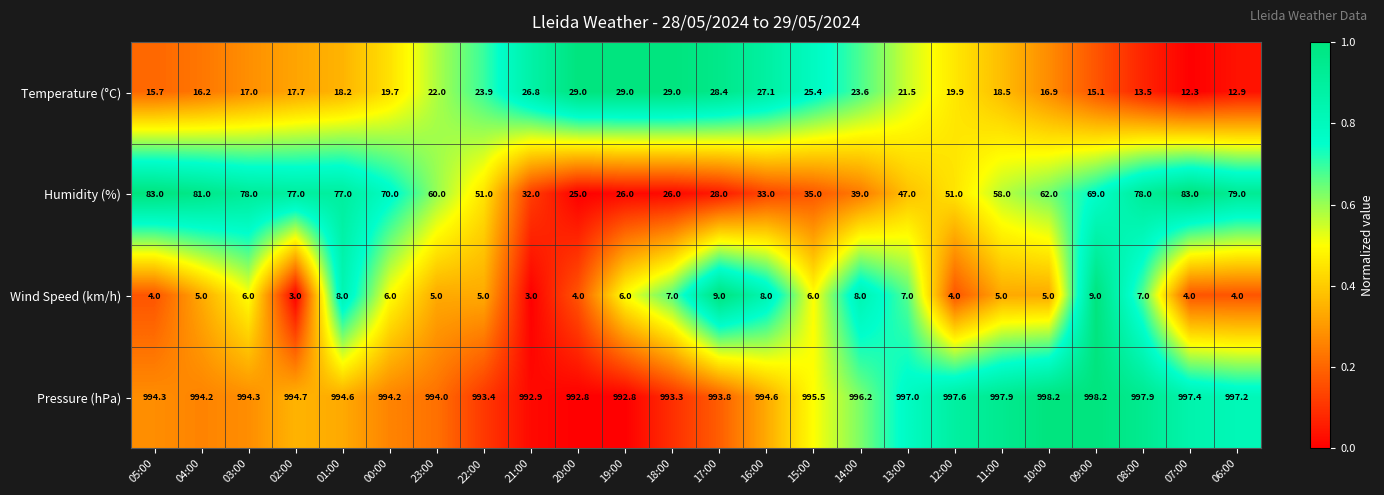

At 14:00, list the series in order from smallest to largest.

Wind Speed (km/h), Temperature (°C), Humidity (%), Pressure (hPa)